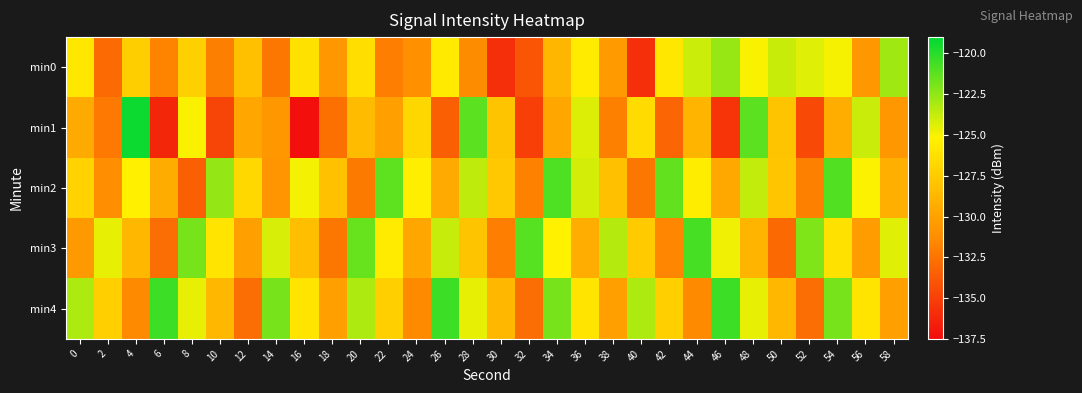

Reading left to right, what are all the values shown in this chart?

min0: 0=-125.8	2=-133.0	4=-127.3	6=-131.7	8=-127.2	10=-132.0	12=-128.2	14=-132.4	16=-126.2	18=-130.6	20=-126.4	22=-132.0	24=-131.0	26=-125.7	28=-131.3	30=-135.8	32=-134.0	34=-128.8	36=-125.6	38=-130.5	40=-135.8	42=-125.8	44=-123.9	46=-122.7	48=-125.1	50=-123.8	52=-124.4	54=-124.9	56=-130.7	58=-122.9
min1: 0=-129.5	2=-132.3	4=-119.4	6=-136.2	8=-125.1	10=-134.8	12=-129.7	14=-130.6	16=-137.3	18=-132.7	20=-128.4	22=-130.1	24=-126.8	26=-133.5	28=-121.2	30=-127.9	32=-135.0	34=-129.7	36=-124.3	38=-131.9	40=-126.6	42=-133.2	44=-128.9	46=-135.6	48=-121.2	50=-127.9	52=-134.6	54=-129.2	56=-123.9	58=-130.6
min2: 0=-127.1	2=-131.2	4=-125.3	6=-129.4	8=-133.5	10=-122.6	12=-126.7	14=-130.8	16=-124.9	18=-128.1	20=-132.2	22=-121.3	24=-125.4	26=-129.5	28=-123.6	30=-127.7	32=-131.8	34=-120.9	36=-124.1	38=-128.2	40=-132.3	42=-121.4	44=-125.5	46=-129.6	48=-123.7	50=-127.8	52=-131.9	54=-121.0	56=-125.1	58=-129.2
min3: 0=-130.5	2=-124.6	4=-128.7	6=-132.8	8=-121.9	10=-126.0	12=-130.1	14=-124.2	16=-128.3	18=-132.4	20=-121.5	22=-125.6	24=-129.7	26=-123.8	28=-127.9	30=-132.0	32=-121.1	34=-125.2	36=-129.3	38=-123.4	40=-127.5	42=-131.6	44=-120.7	46=-124.8	48=-128.9	50=-133.0	52=-122.1	54=-126.2	56=-130.3	58=-124.4
min4: 0=-123.2	2=-127.3	4=-131.4	6=-120.5	8=-124.6	10=-128.7	12=-132.8	14=-121.9	16=-126.0	18=-130.1	20=-123.2	22=-127.3	24=-131.4	26=-120.5	28=-124.6	30=-128.7	32=-132.8	34=-121.9	36=-126.0	38=-130.1	40=-123.2	42=-127.3	44=-131.4	46=-120.5	48=-124.6	50=-128.7	52=-132.8	54=-121.9	56=-126.0	58=-130.1